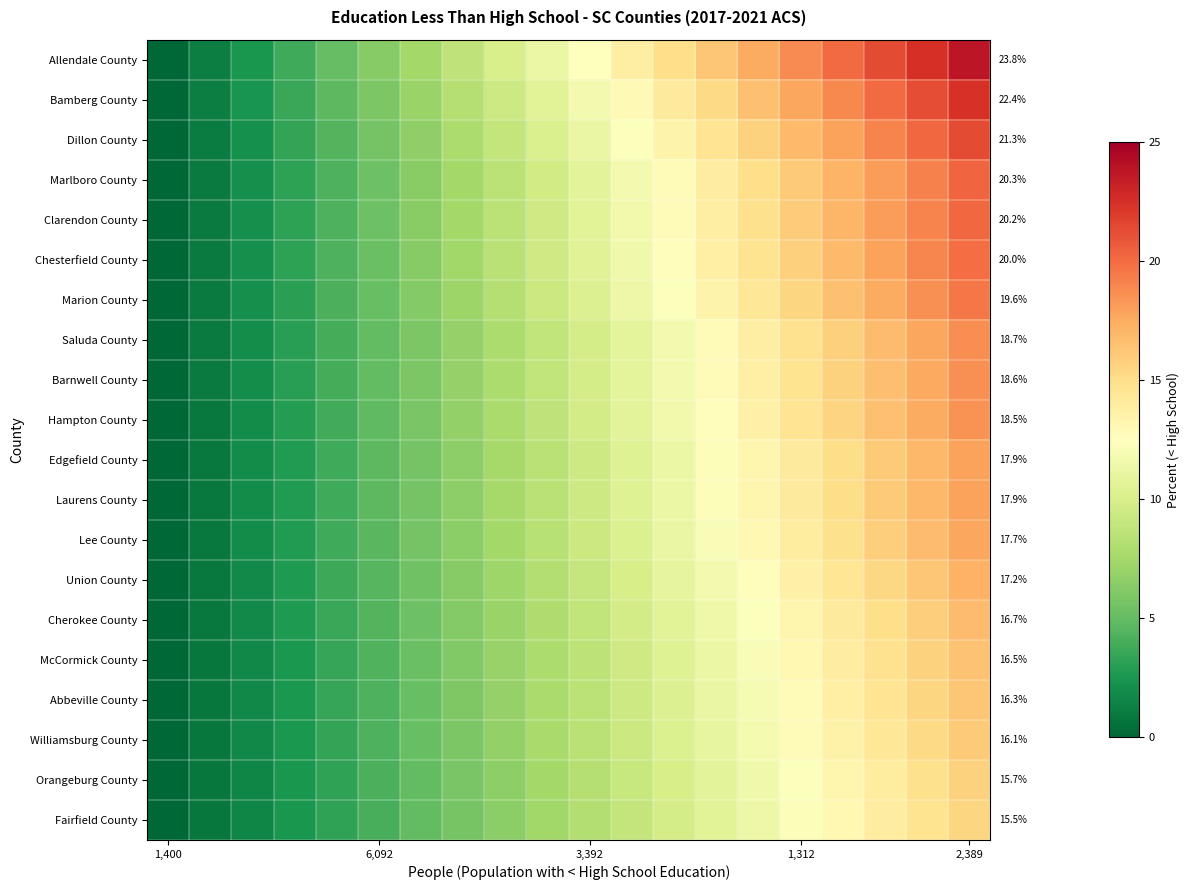

How many distinct data groups are displayed?

20